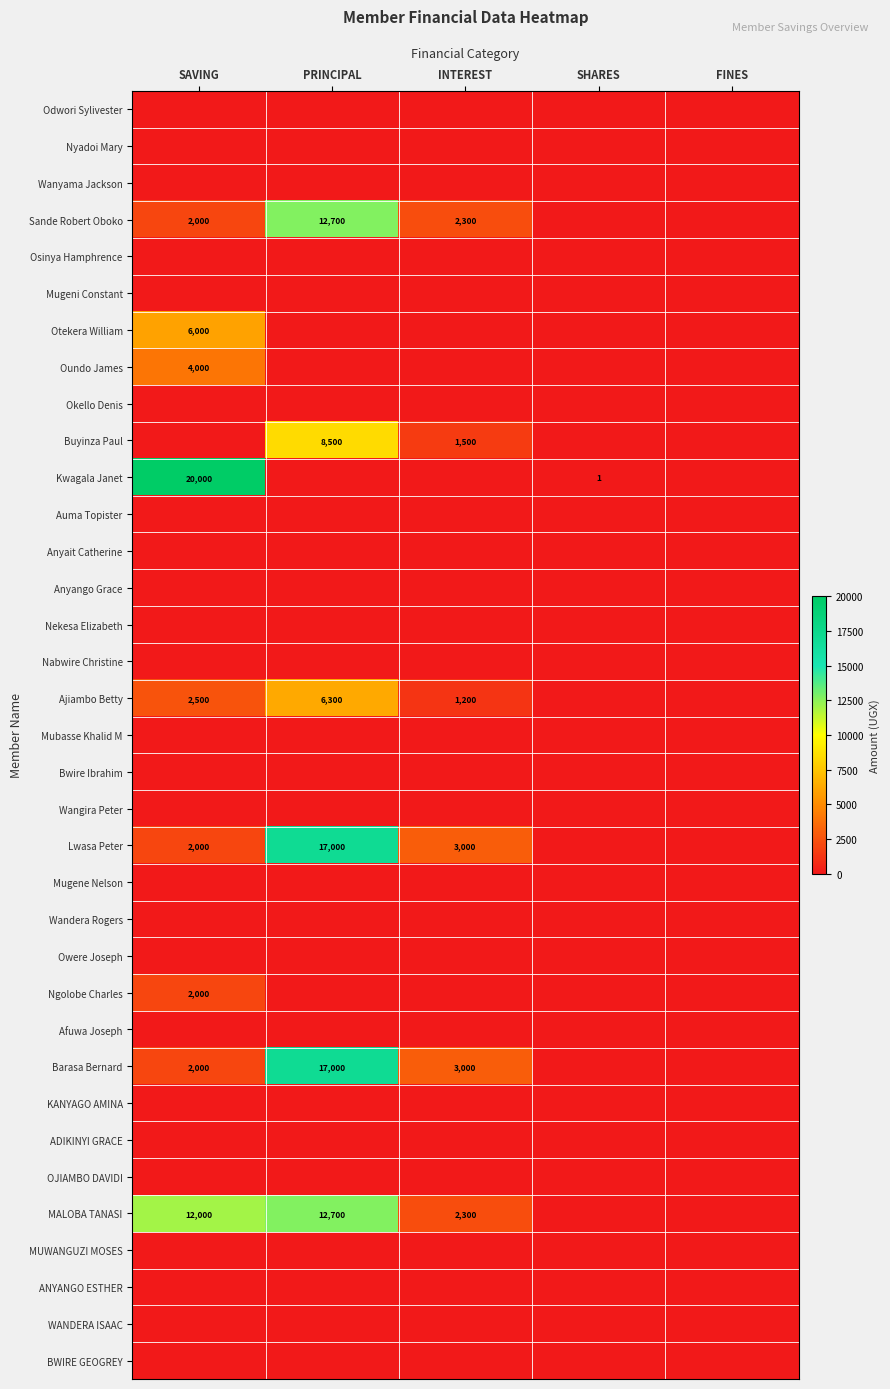

Is the value of Nyadoi Mary at SHARES greater than the value of WANDERA ISAAC at SAVING?

No